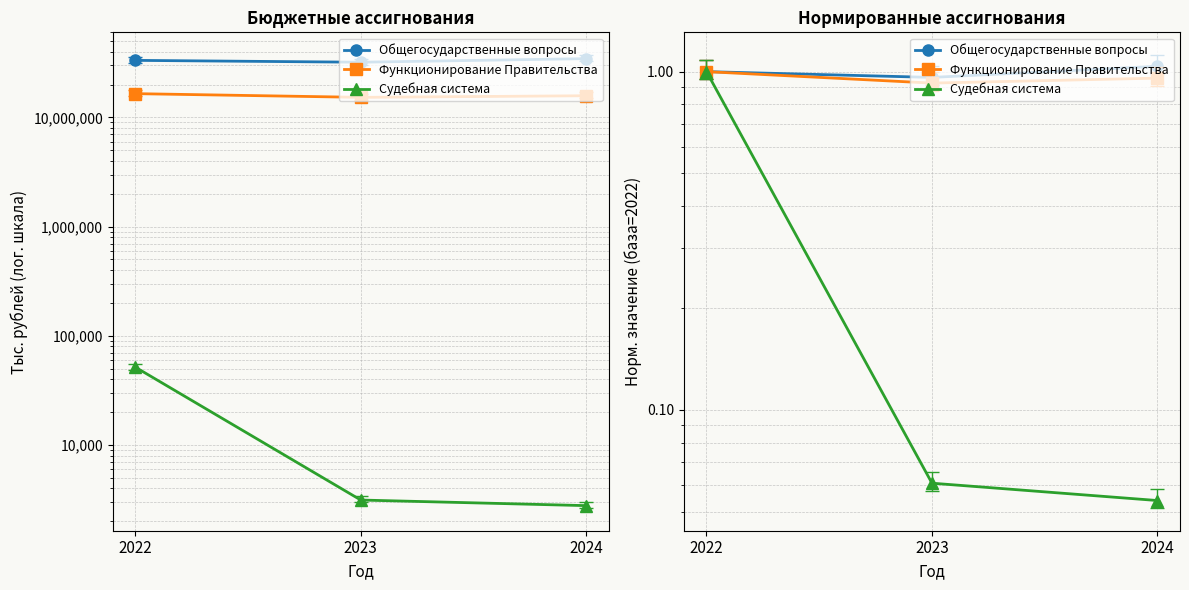

List the labels in order of Общегосударственные вопросы value, largest first.

2024, 2022, 2023